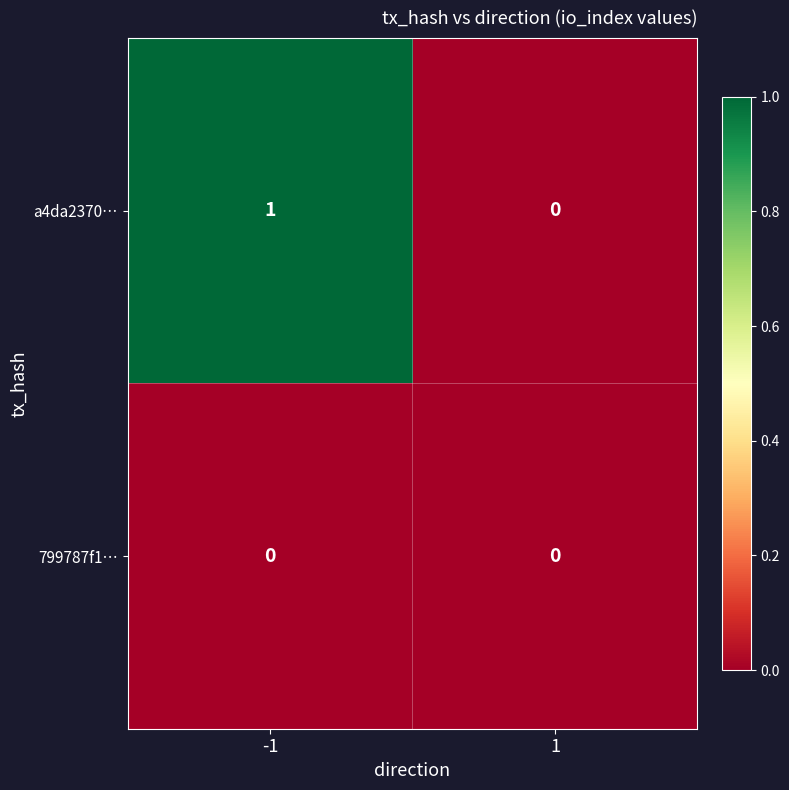

List the series in order of their peak value, lowest first.

799787f1…, a4da2370…